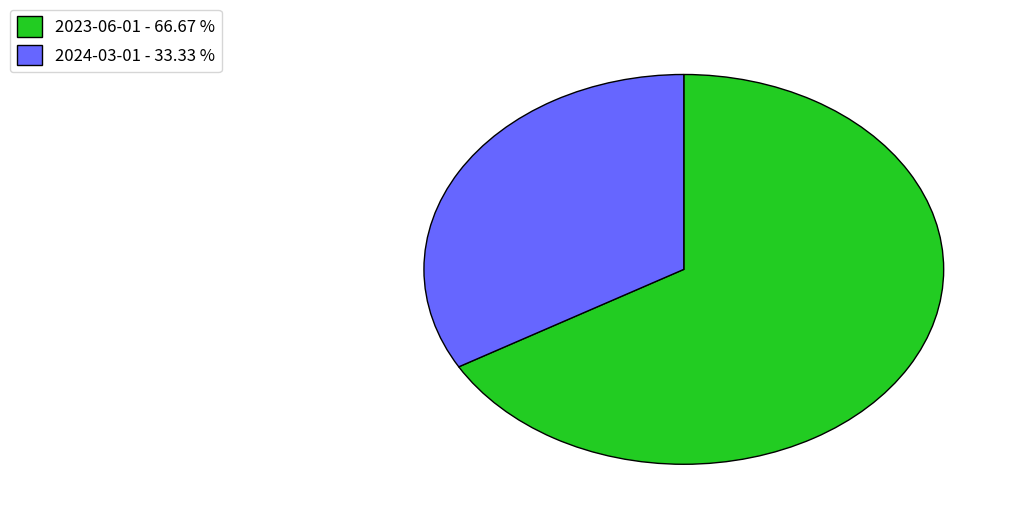

The 2023-06-01 slice represents 76% of the pie. True or false?

False